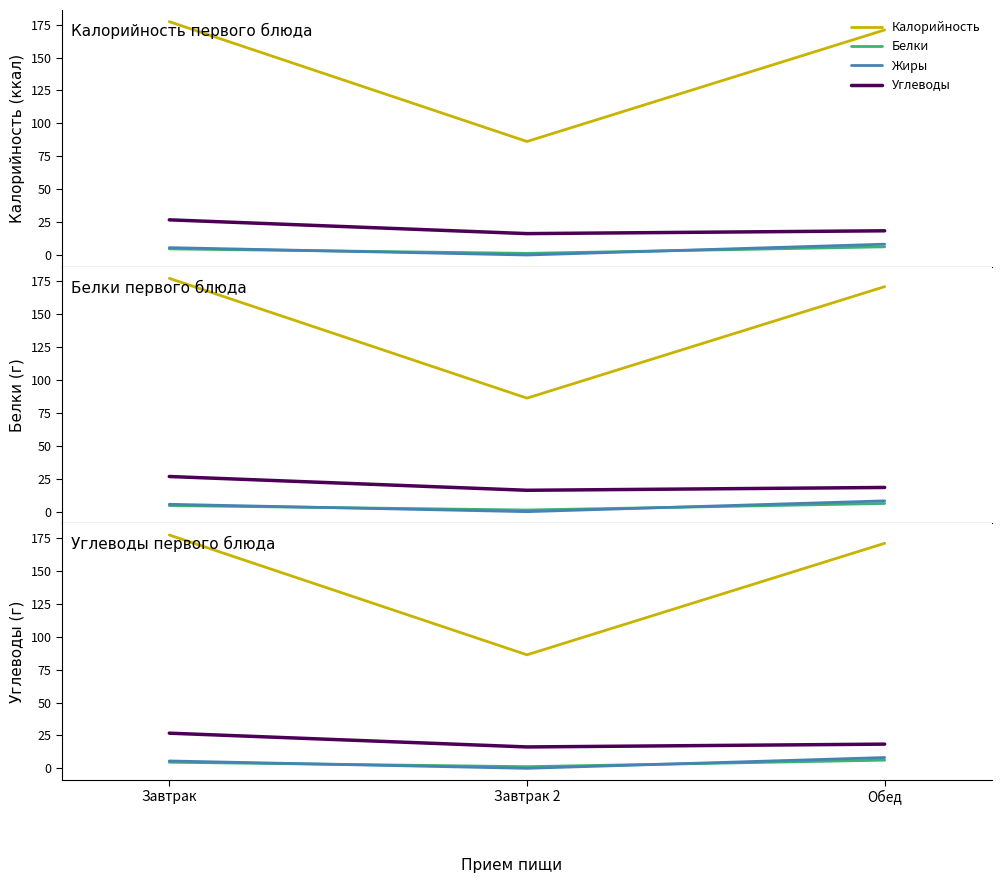

Does the chart display data point markers on the line(s)?

No